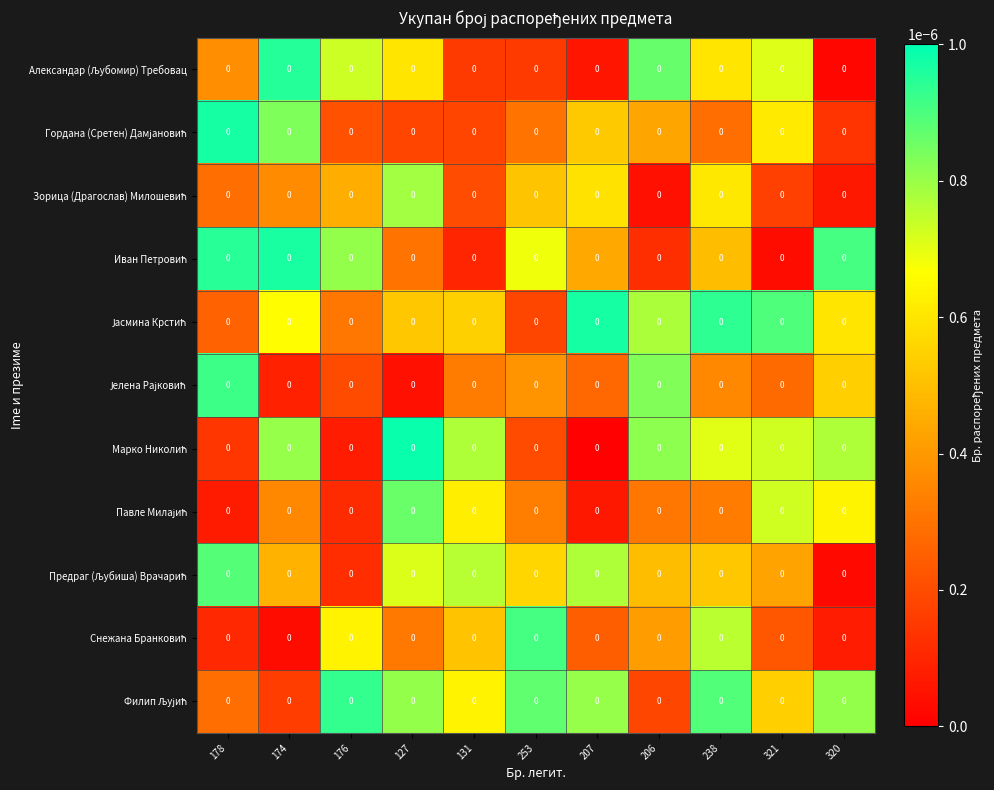

List the series in order of their peak value, highest first.

Марко Николић, Гордана (Сретен) Дамјановић, Јасмина Крстић, Иван Петровић, Александар (Љубомир) Требовац, Филип Љујић, Јелена Рајковић, Снежана Бранковић, Предраг (Љубиша) Врачарић, Павле Милајић, Зорица (Драгослав) Милошевић